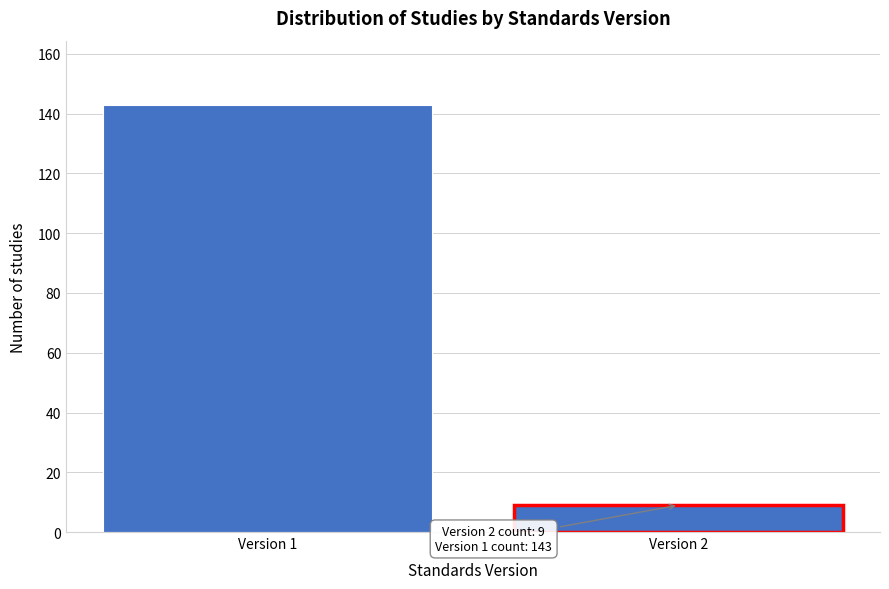

Reading left to right, extract all data points from this chart.

143	9